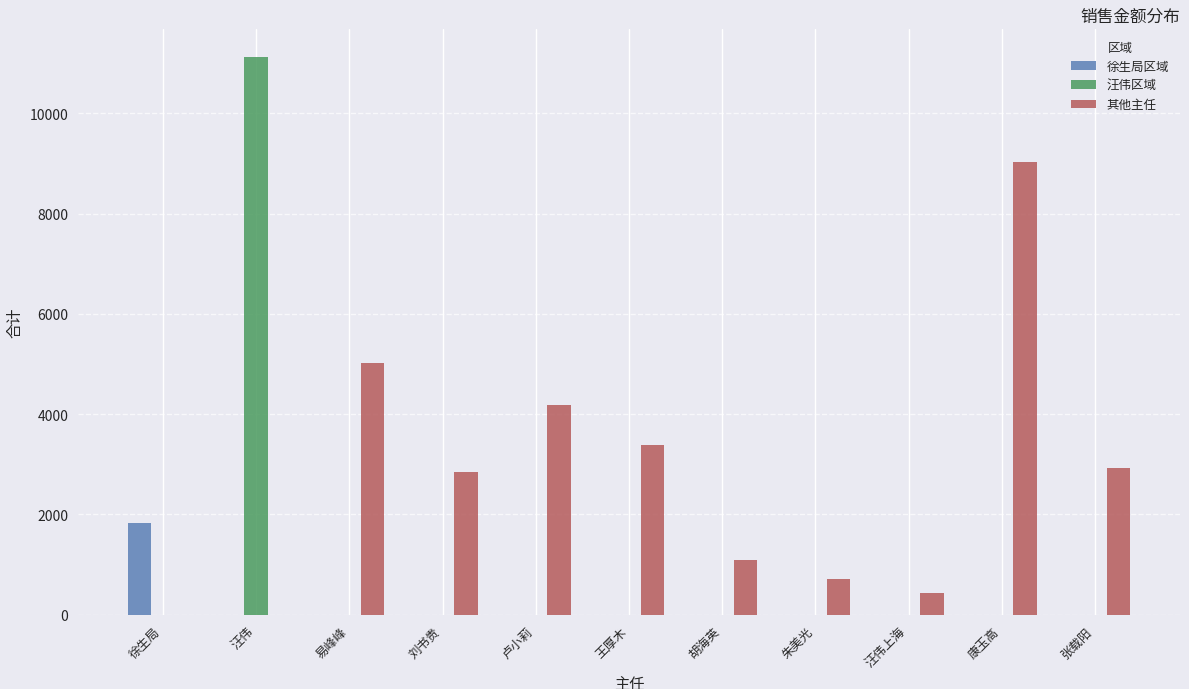

Which category has the highest value across all series?

汪伟